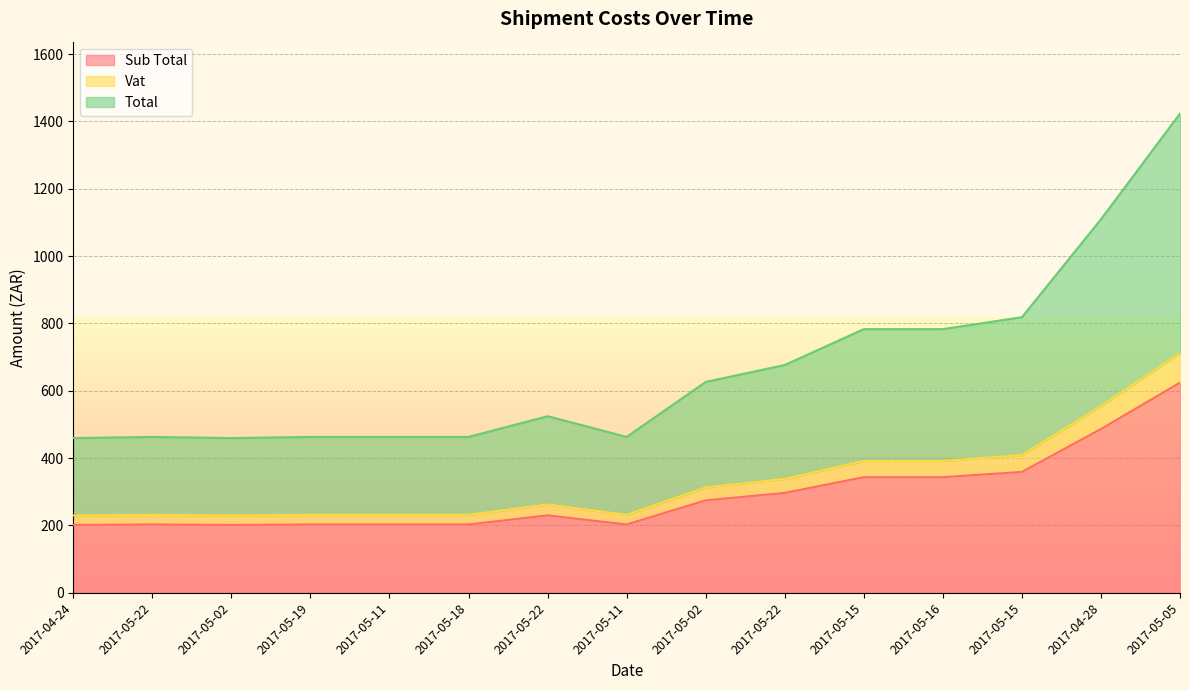

At which category does the chart reach its peak across all series?

2017-05-05